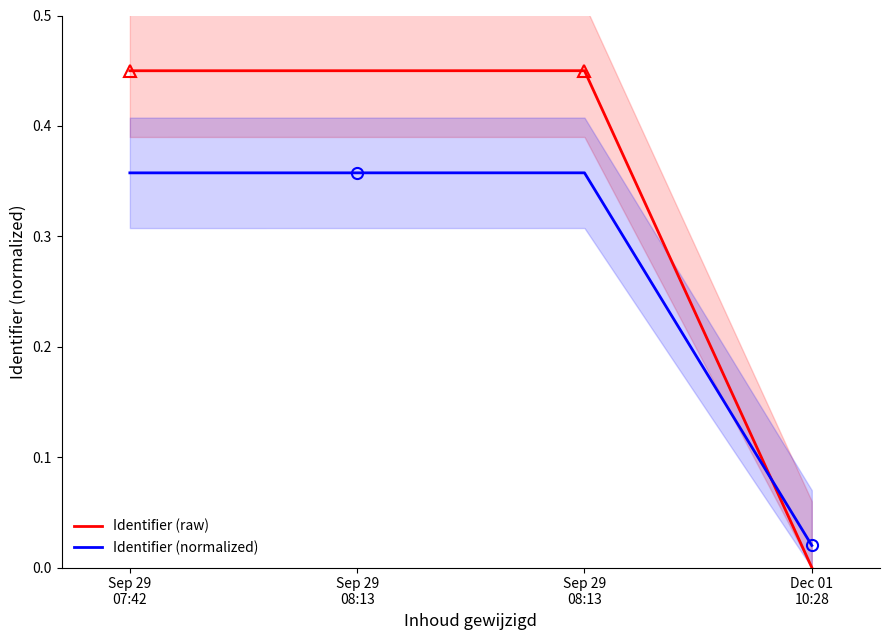

The value of Identifier (raw) at Sep 29
08:13 is 0.6. True or false?

False